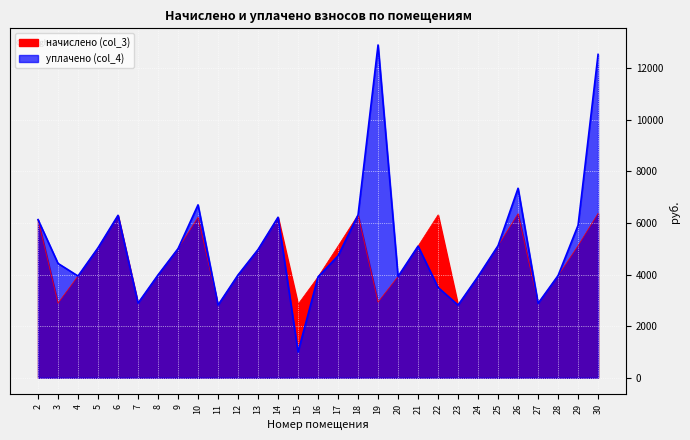

What is the difference between the second highest and minimum values in the уплачено (col_4) series?

11526.8